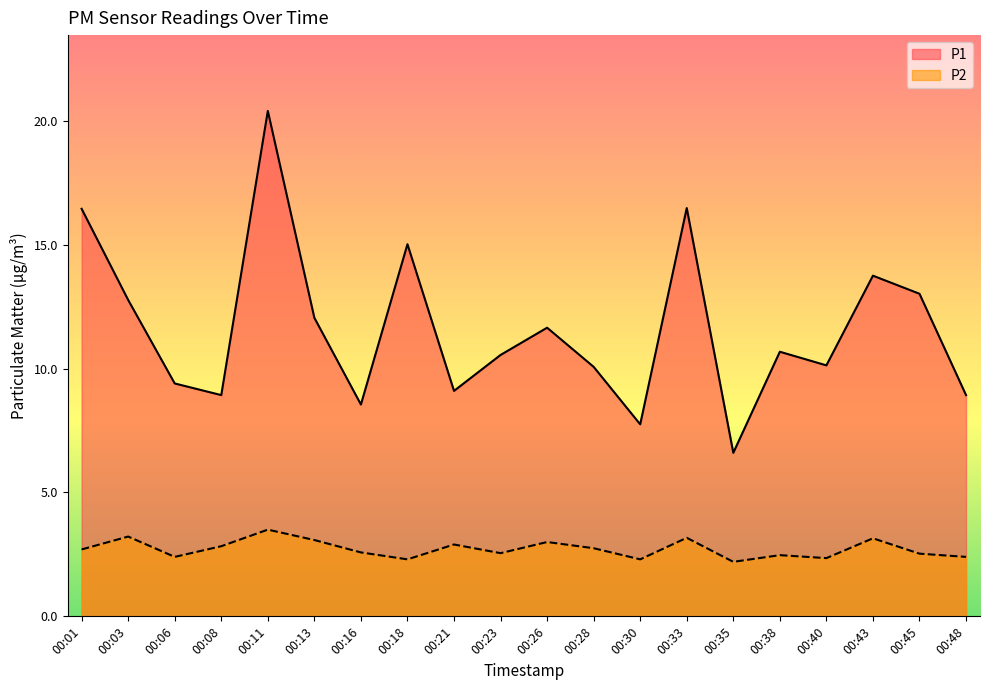

Is the value of P2 at 00:16 greater than the value of P1 at 00:16?

No